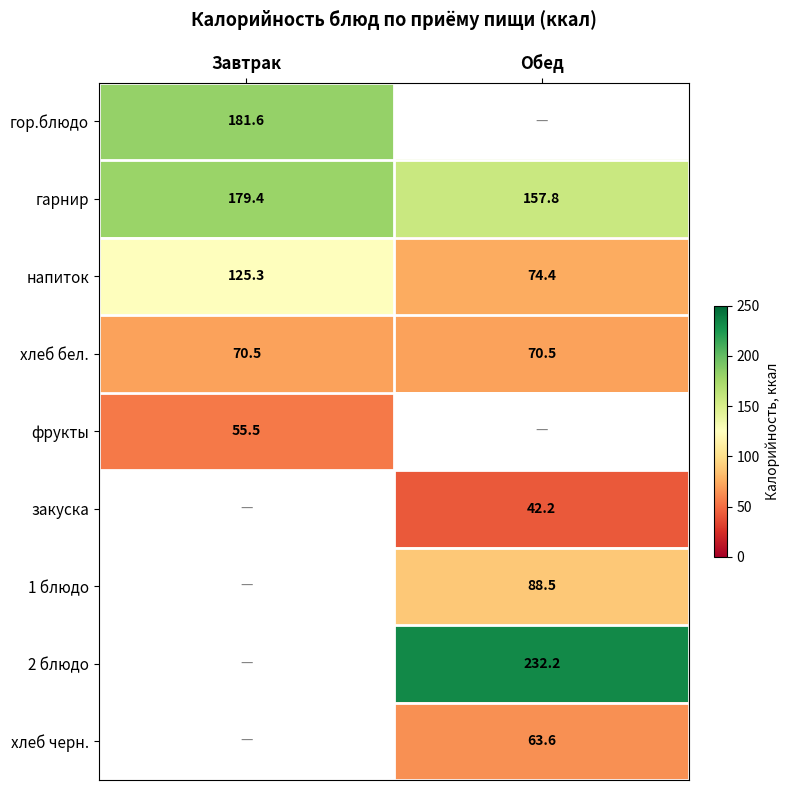

Is it true that гор.блюдо equals 49.5 at Завтрак?

False